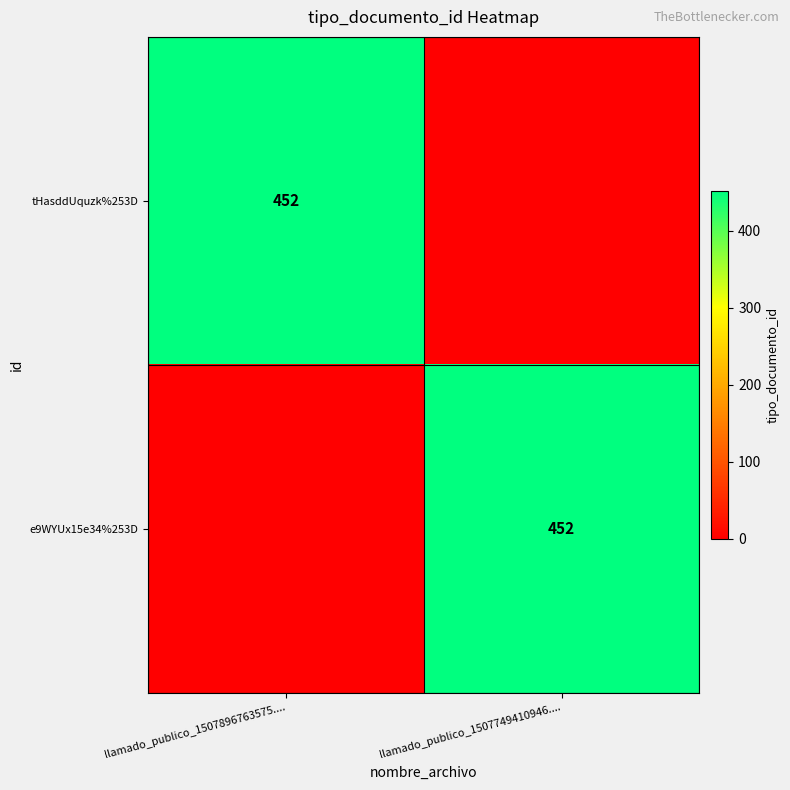

The value of tHasddUquzk%253D at llamado_publico_1507896763575.... is 452. True or false?

True